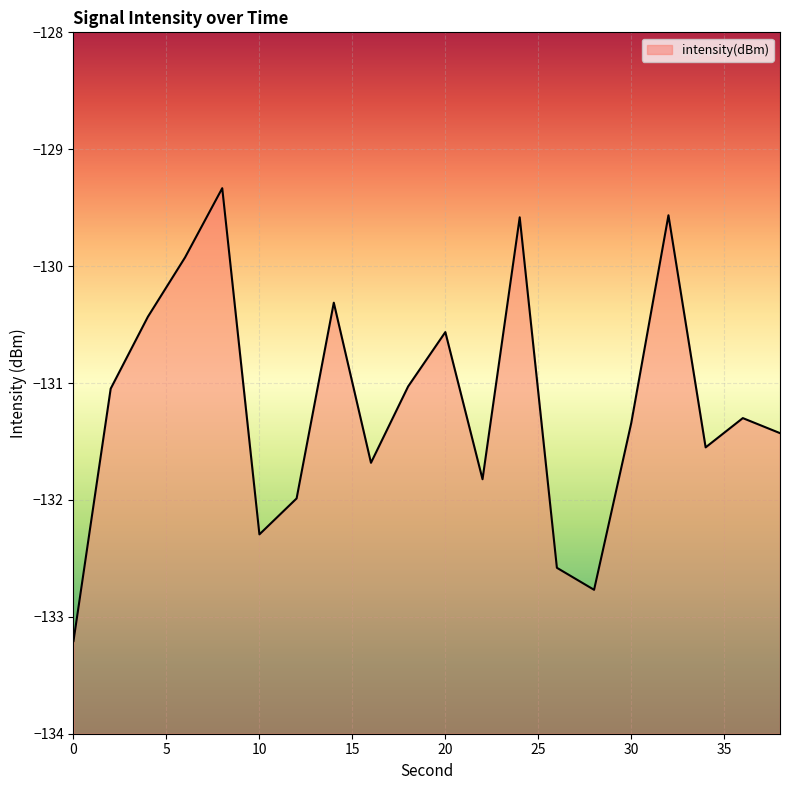

What is the value of the 13th point from the left?

-129.6